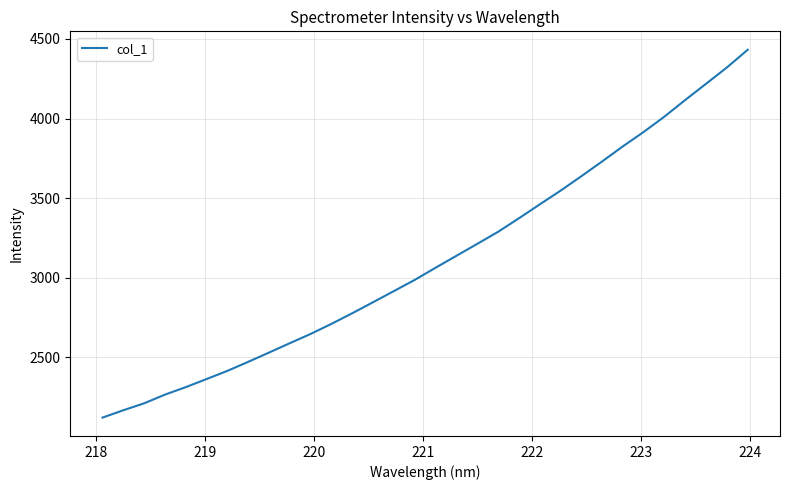

What is the smallest value displayed?

2121.1